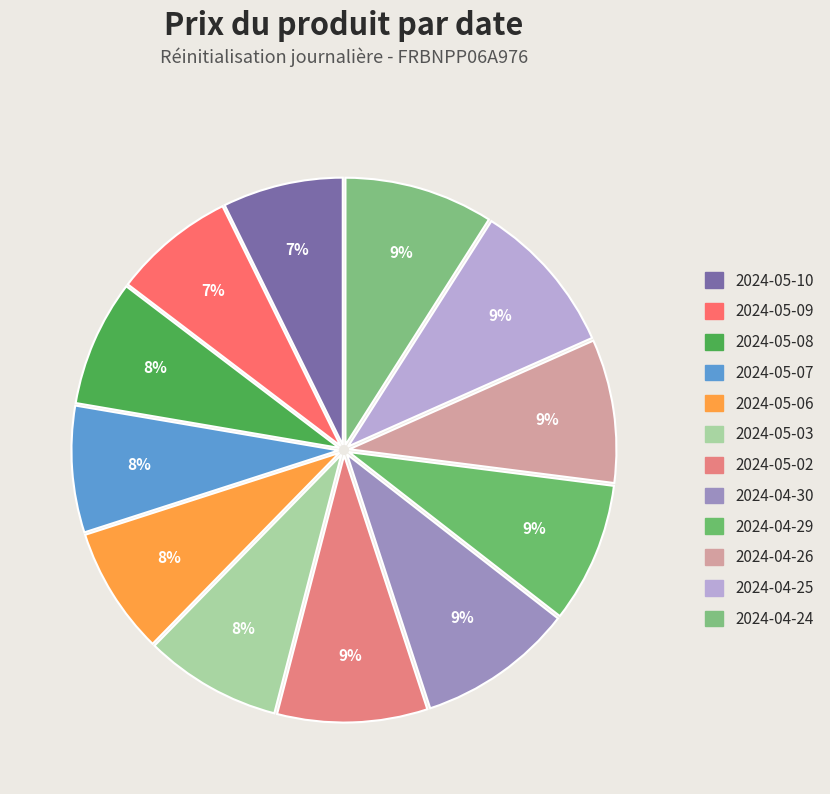

Count the number of slices in the pie.

12